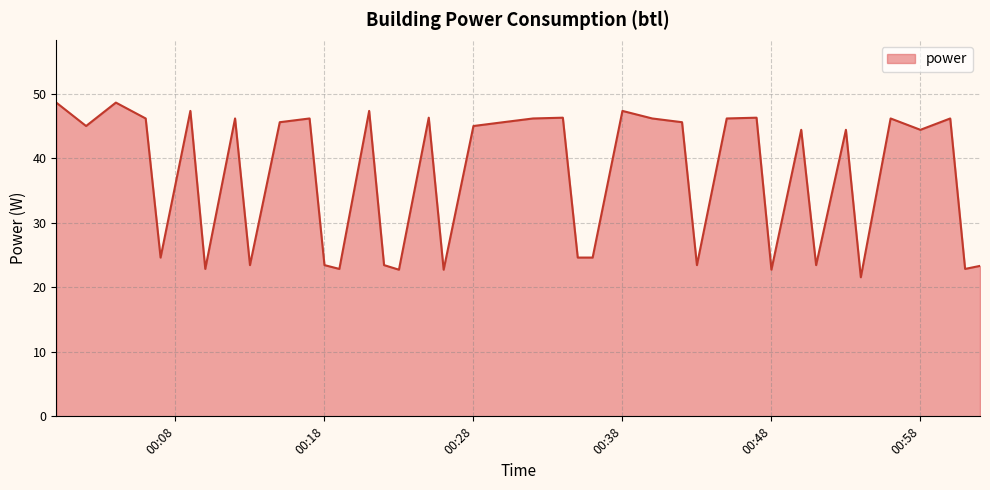

What is the sum of all values?

1480.2